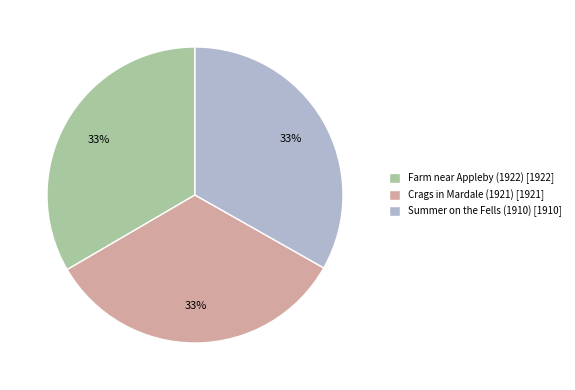

How many slices are in this pie chart?

3